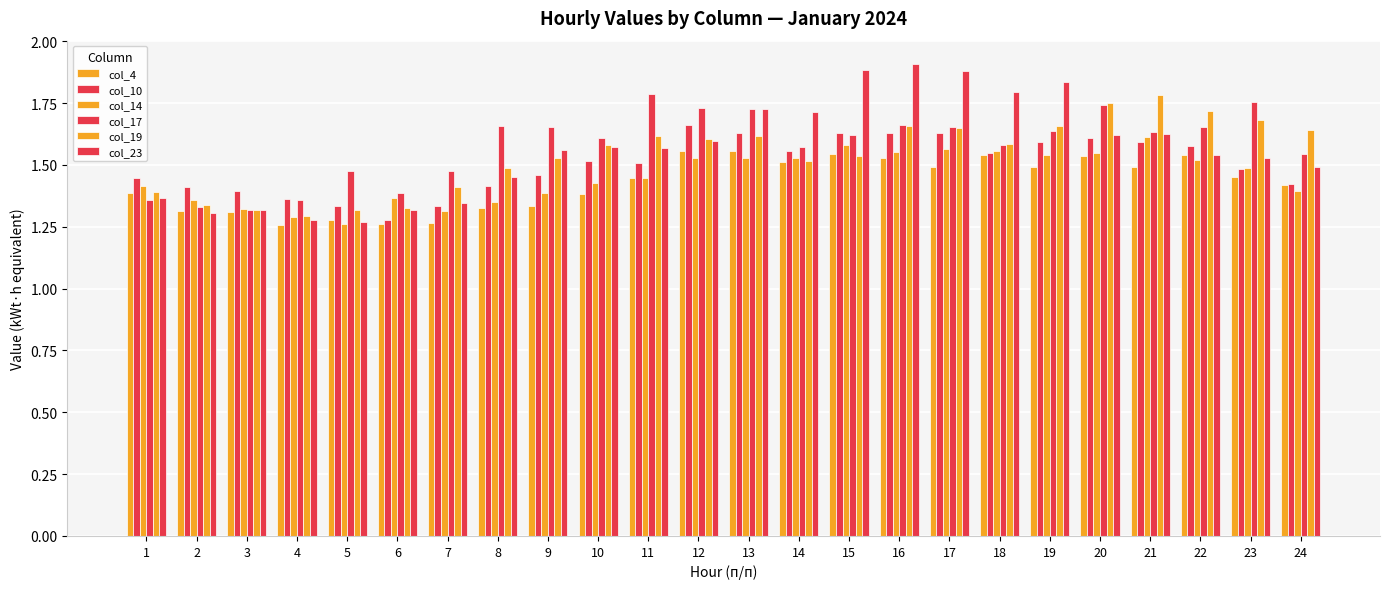

How many series are shown in this chart?

6